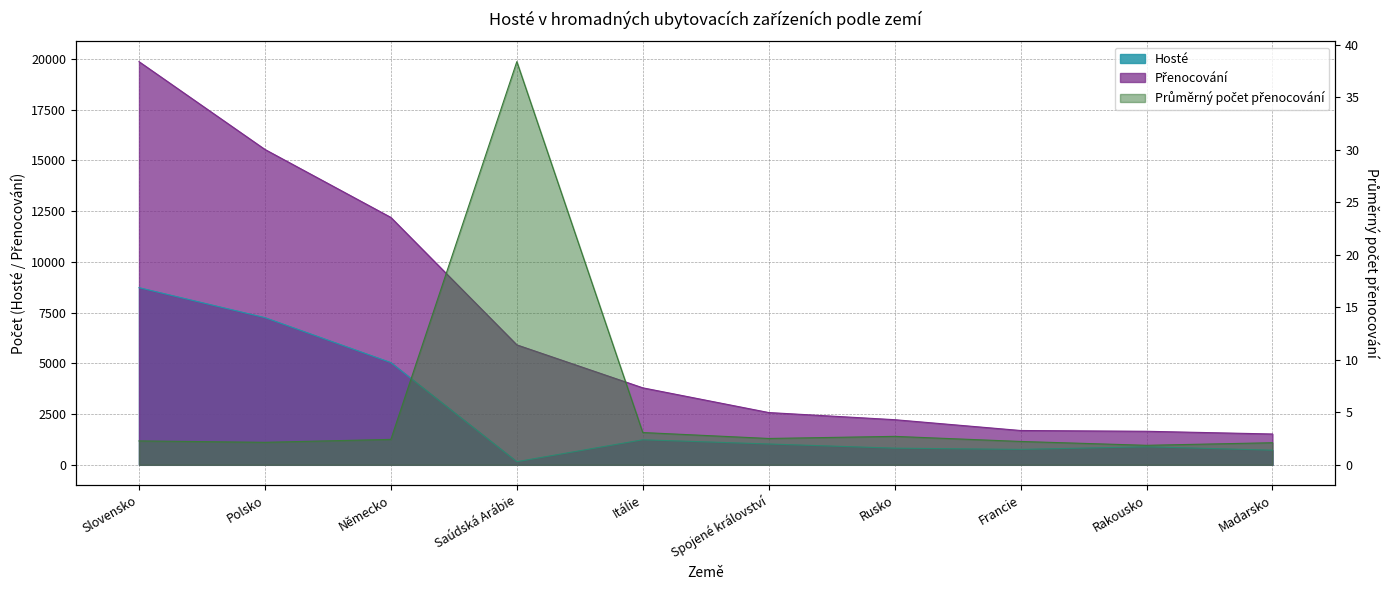

What is the difference between the highest and lowest values at Německo?

12187.6